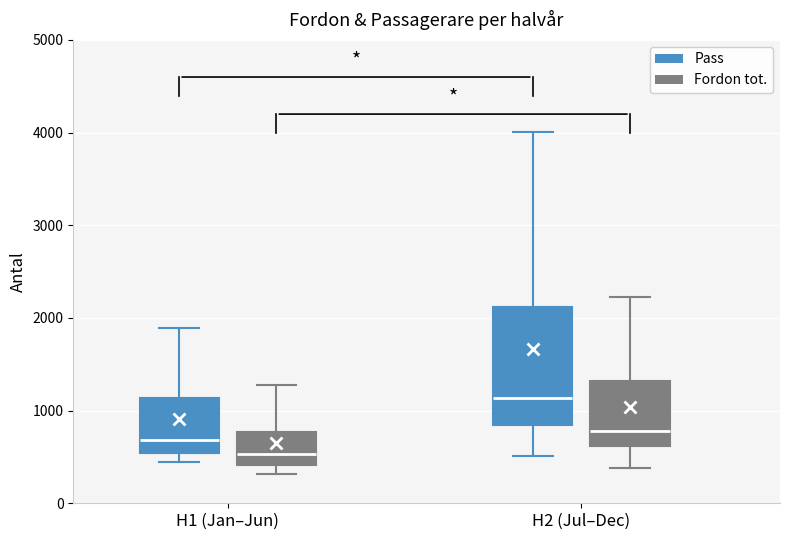

Reading left to right, transcribe this box plot: for each box, give where its median line is, the range the box spans, and where its two whiskers end, as read against the y-axis. The values are not printed on the chart, so give them approximately, as read against the axis.

H1 (Jan–Jun) (Pass): median 700, box 500 to 1100, whiskers 400 to 1900
H1 (Jan–Jun) (Fordon tot.): median 500, box 400 to 800, whiskers 300 to 1300
H2 (Jul–Dec) (Pass): median 1100, box 800 to 2100, whiskers 500 to 4000
H2 (Jul–Dec) (Fordon tot.): median 800, box 600 to 1300, whiskers 400 to 2200